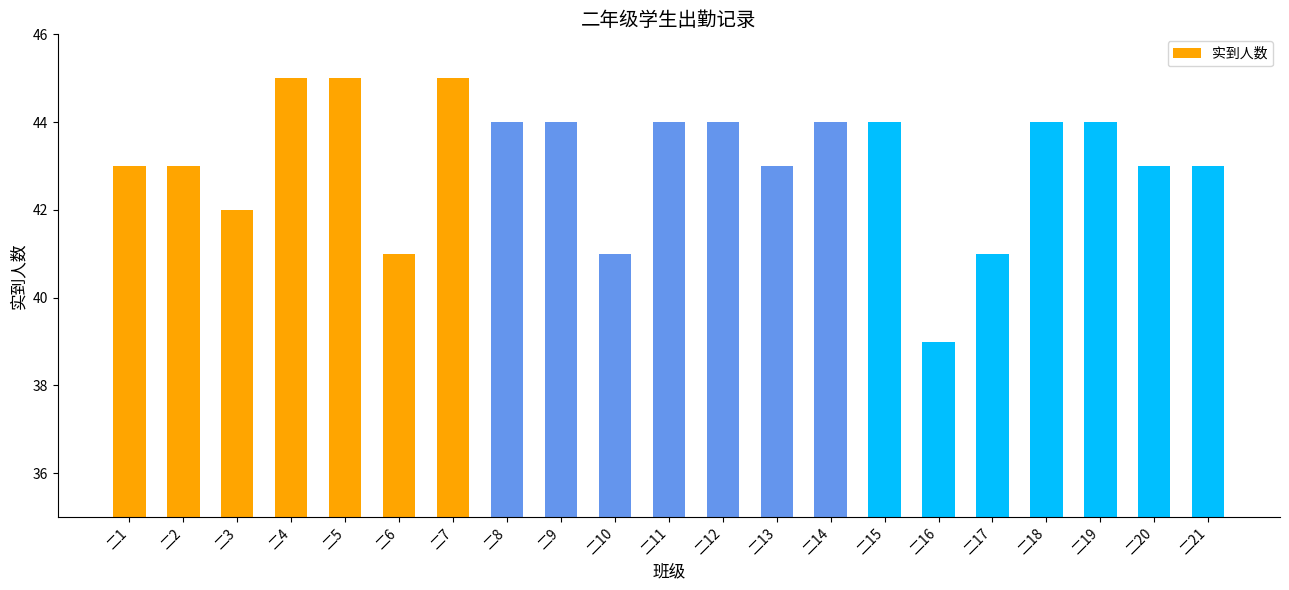

What is the difference between the values at 二9 and 二13?

1